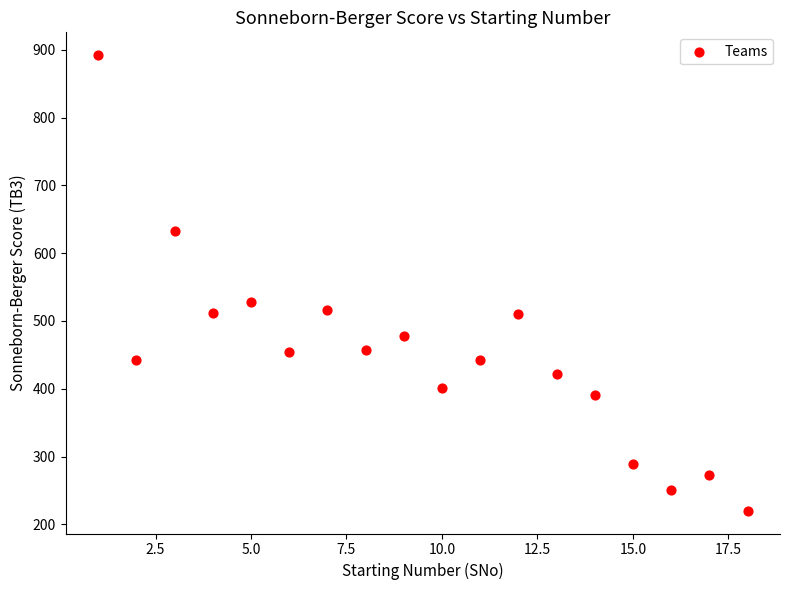

What Y value in the scatter plot is closest to 556?

528.0